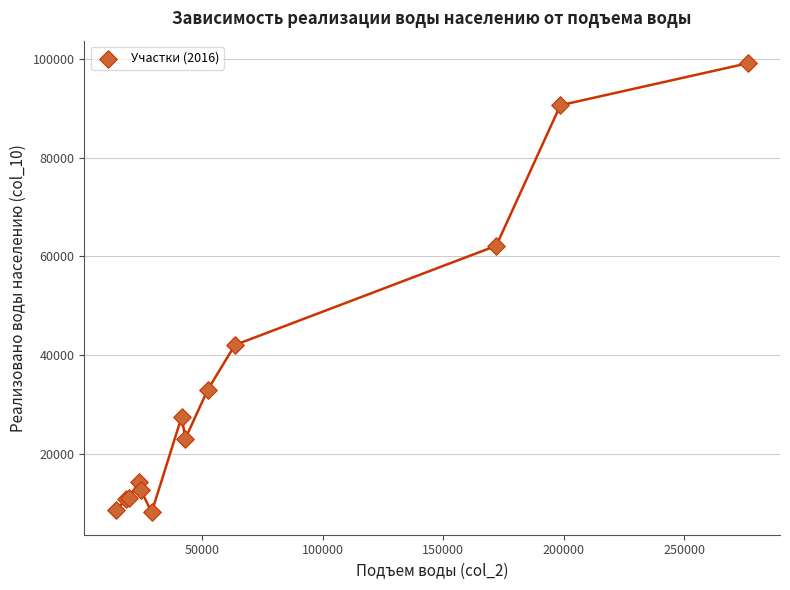

What Y value in the scatter plot is closest to 53677?

62175.7